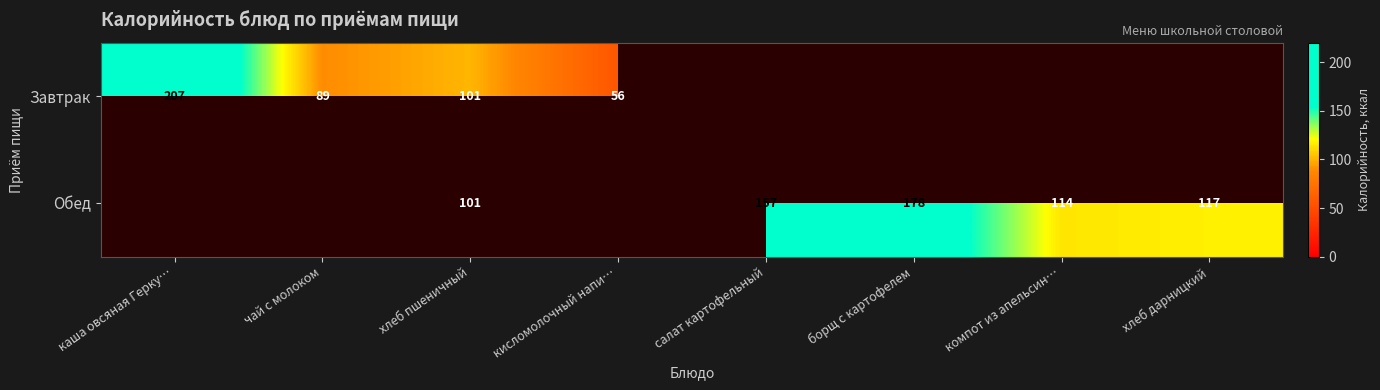

True or false: Обед has a value of 157 at салат картофельный.

True